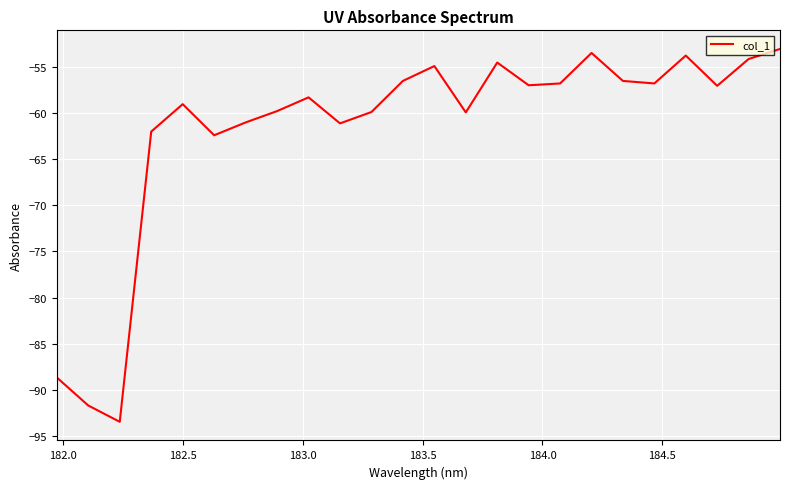

How many lines are shown in the chart?

1